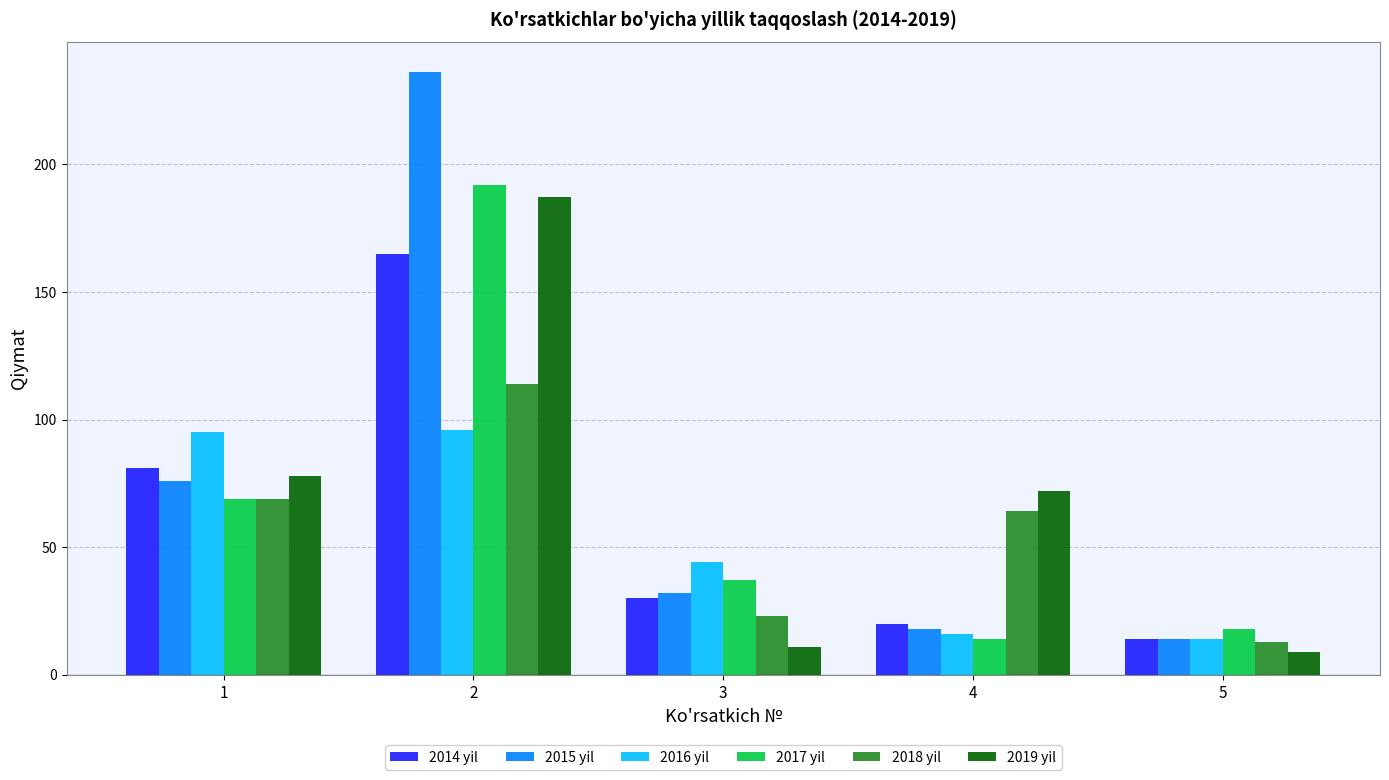

Rank the series by their average value, from lowest to highest.

2016 yil, 2018 yil, 2014 yil, 2017 yil, 2019 yil, 2015 yil